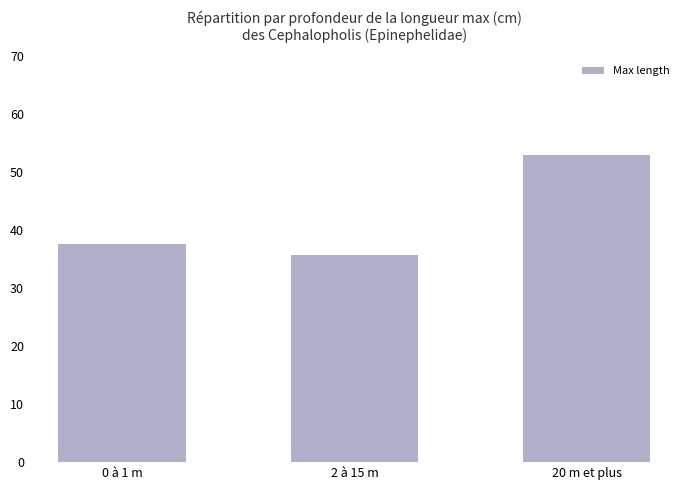

How many bars are there in total?

3